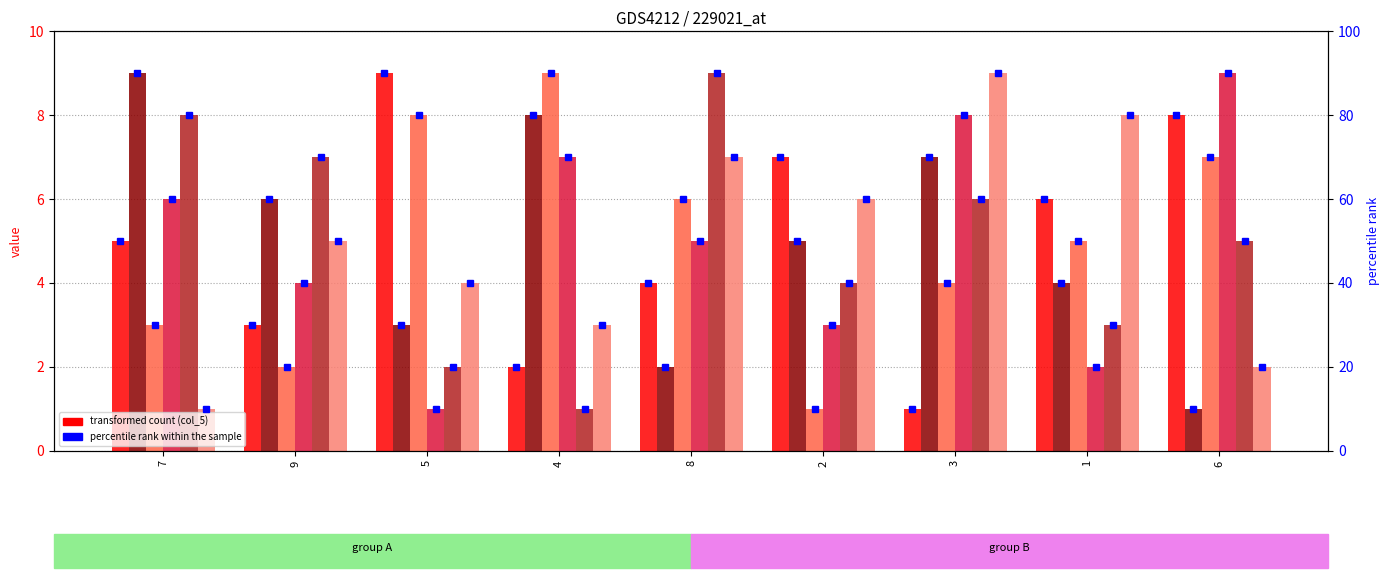

Is the value of col_5 at 6 greater than the value of col_9 at 2?

Yes